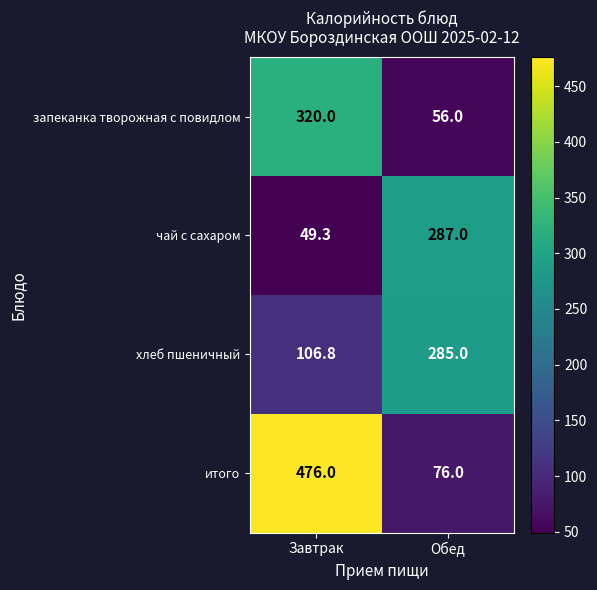

What value does the чай с сахаром series have at Обед?

287.0